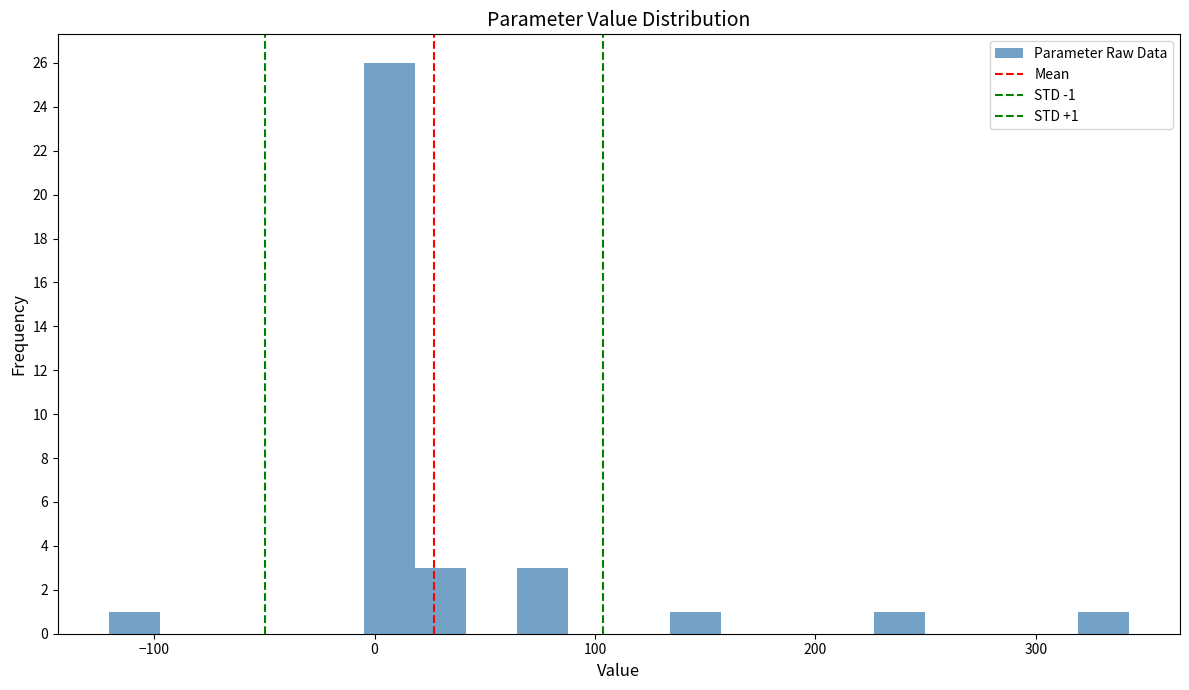

Read against the x-axis, roughly where is the centre of the tallest bar?

10